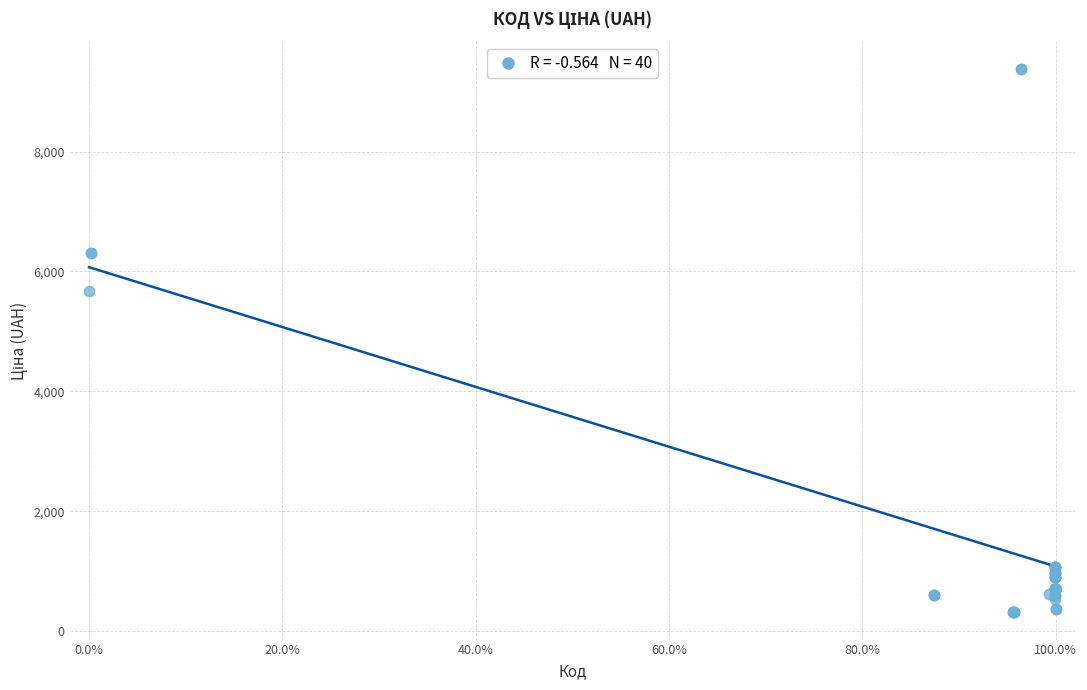

What Y value in the scatter plot is closest to 4847?

5673.8